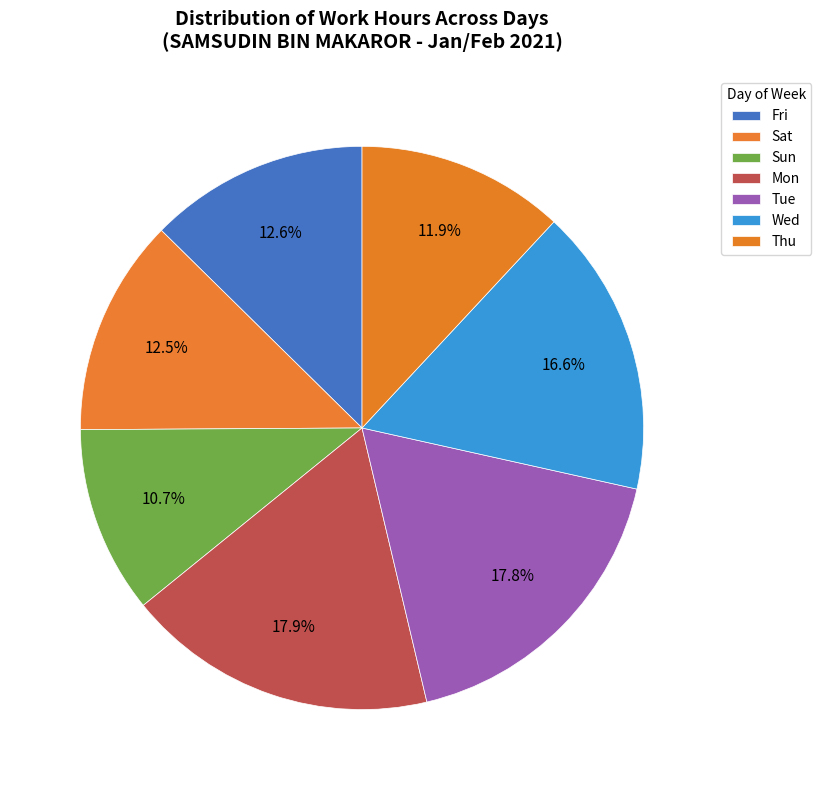

How many segments does this pie chart have?

7